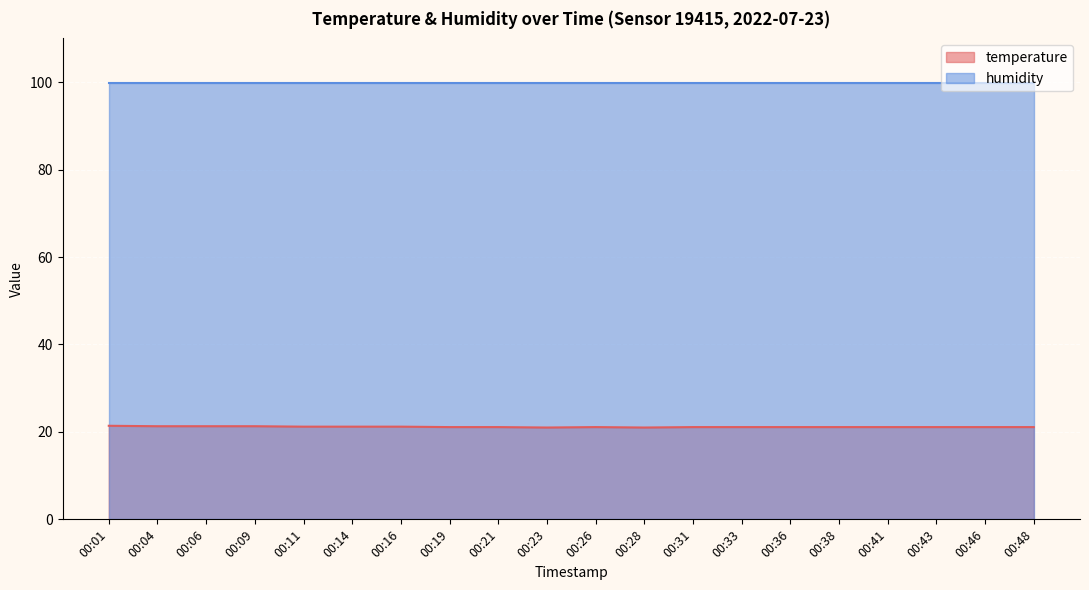

Between 00:11 and 00:46, which is larger?

00:11